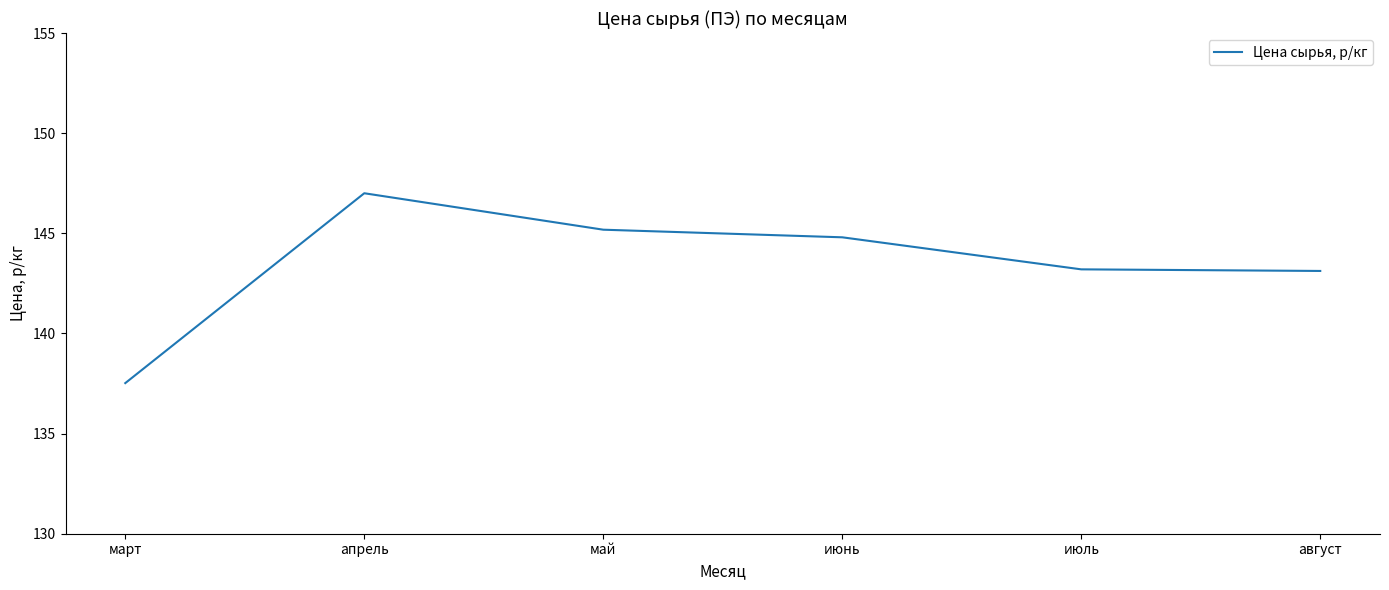

What position from the left is март?

1